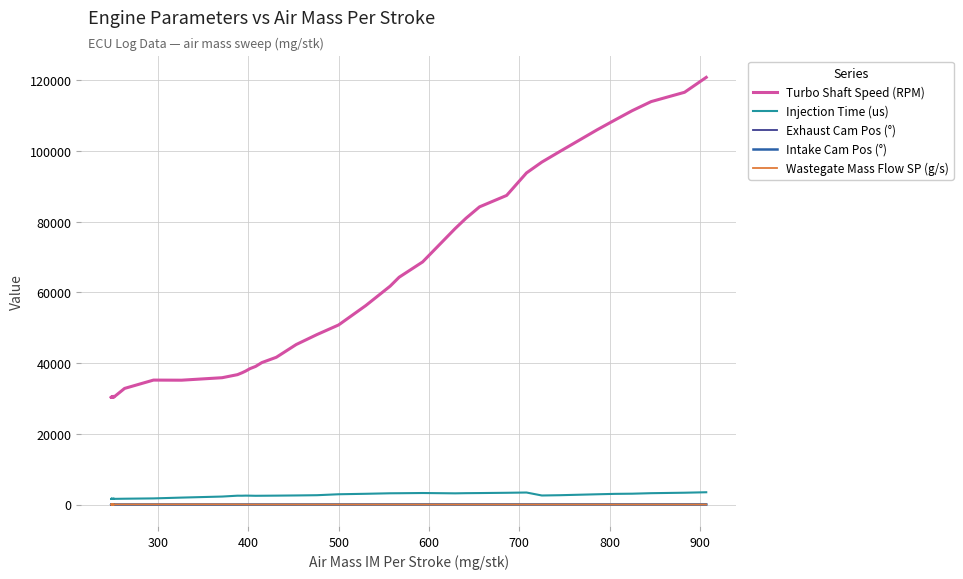

List the series in order of their peak value, highest first.

Turbo Shaft Speed (RPM), Injection Time (us), Wastegate Mass Flow SP (g/s), Intake Cam Pos (°), Exhaust Cam Pos (°)